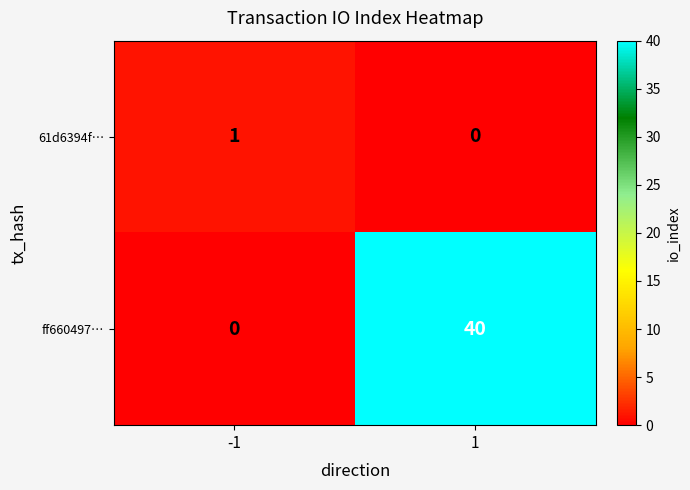

List the series in order of their peak value, highest first.

ff660497…, 61d6394f…